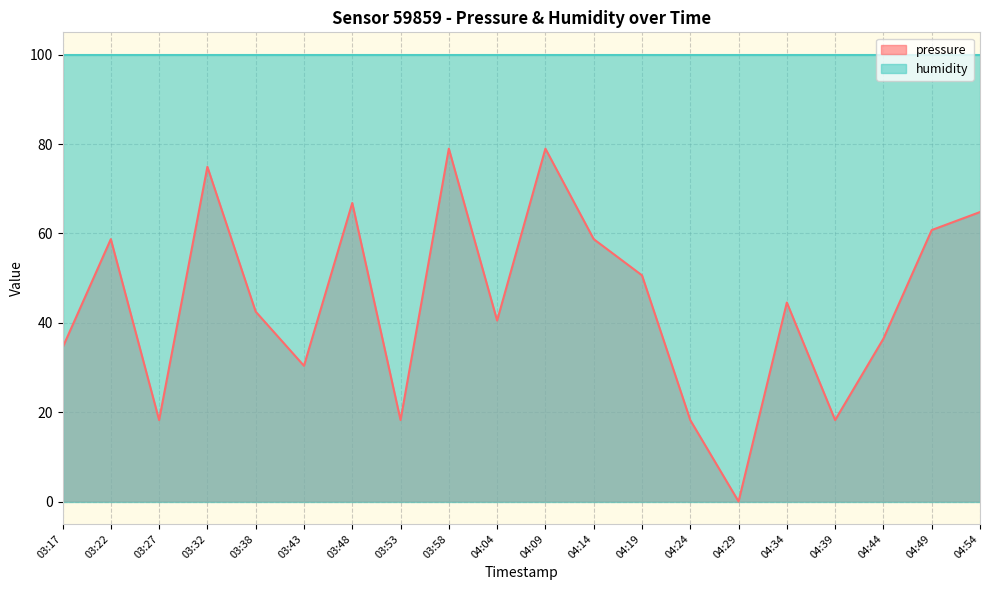

What is the label of the 6th point from the right?

04:29